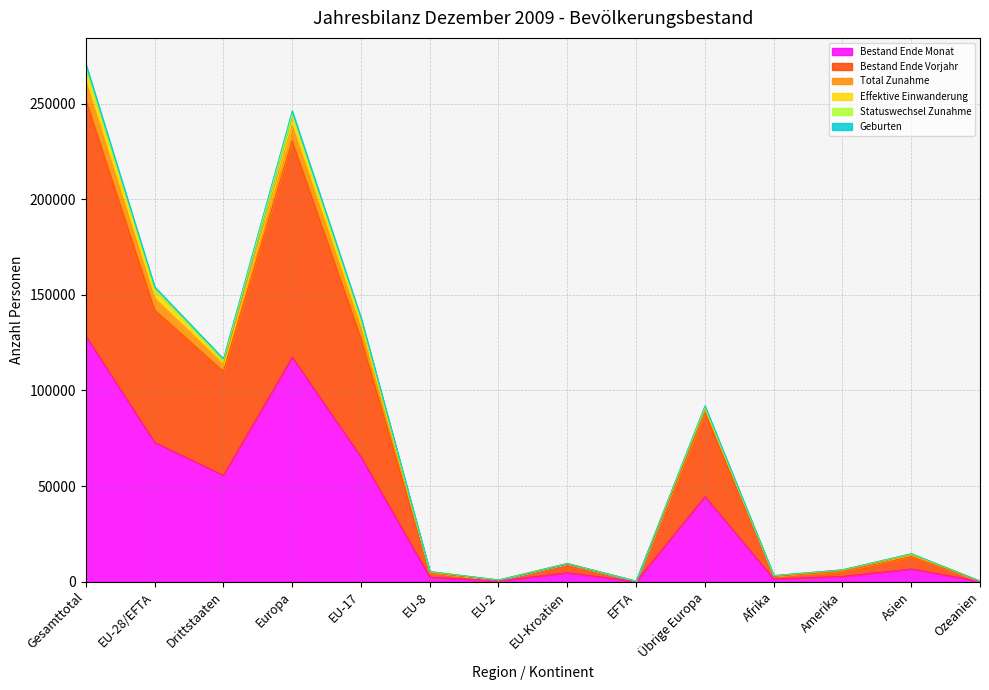

What is the maximum value for Bestand Ende Monat?

128500